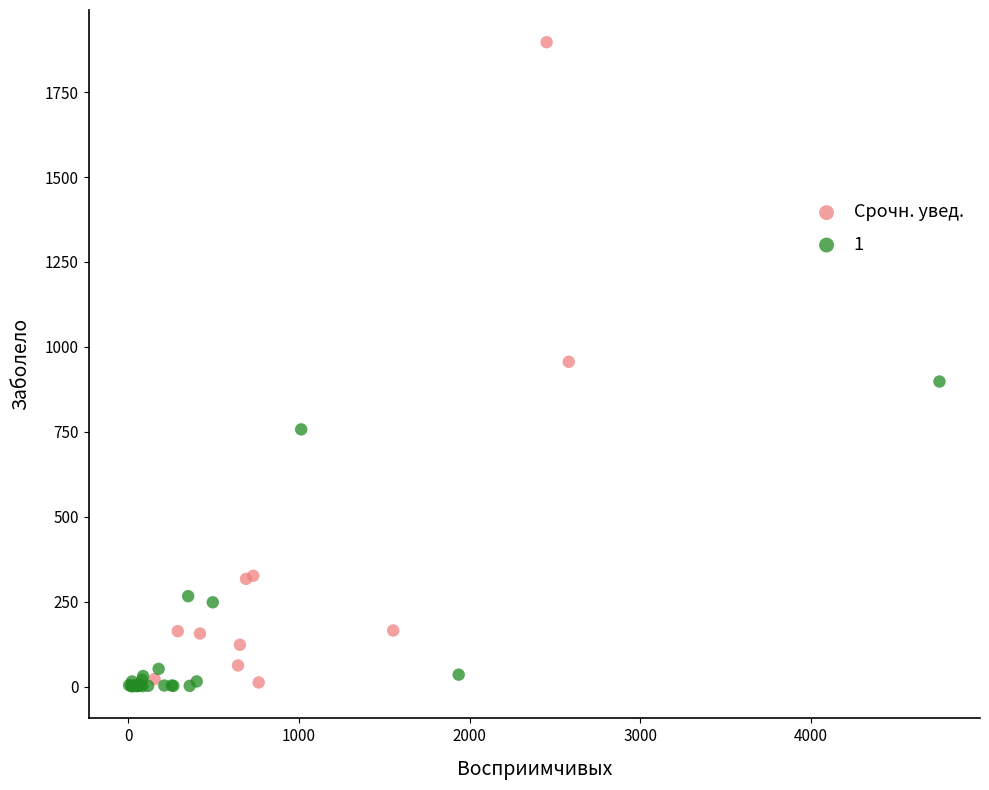

Which series contains the highest Y value?

Срочн. увед.